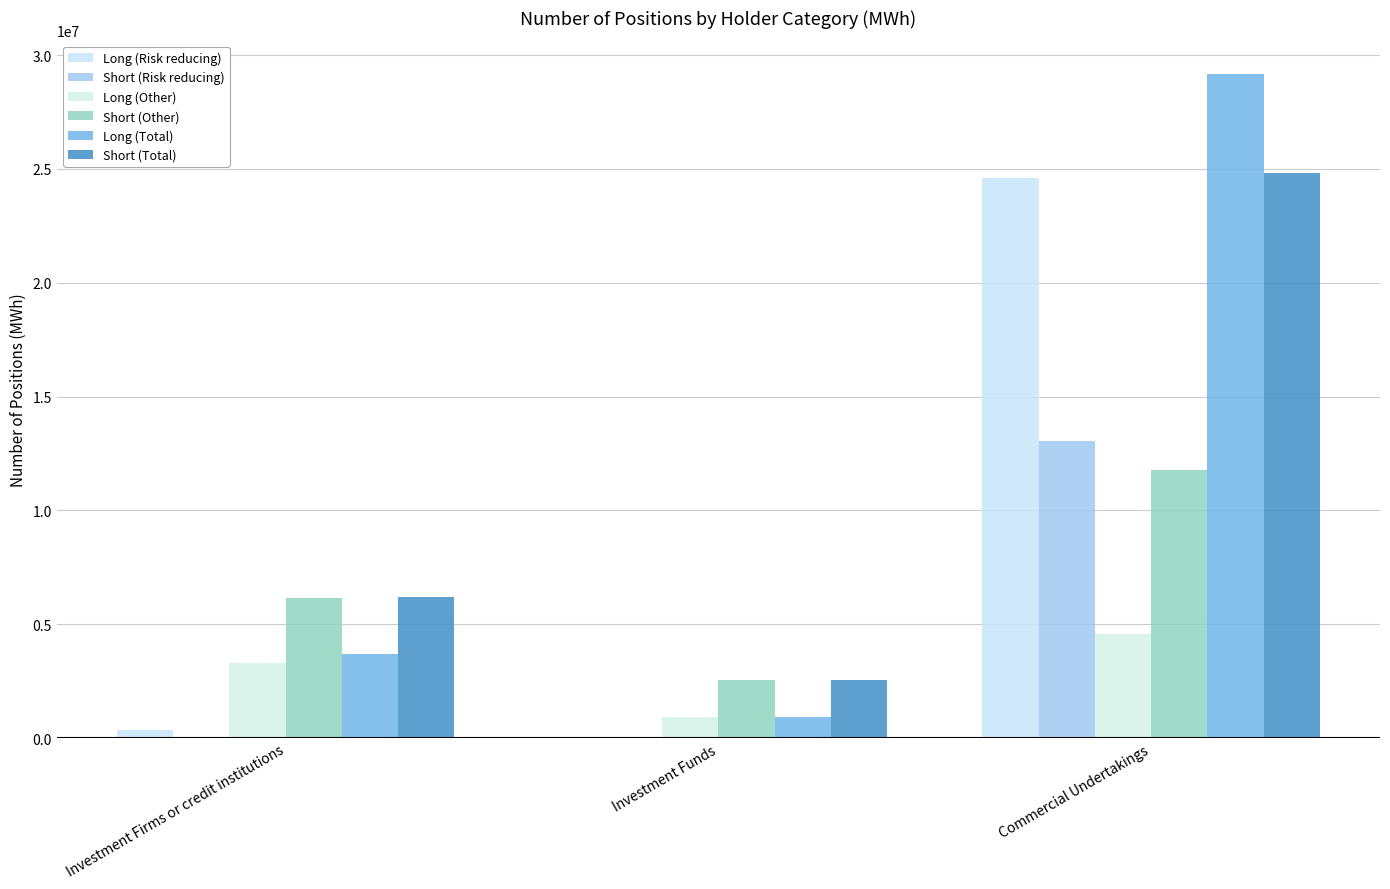

Is it true that Long (Total) equals 11257638 at Commercial Undertakings?

False